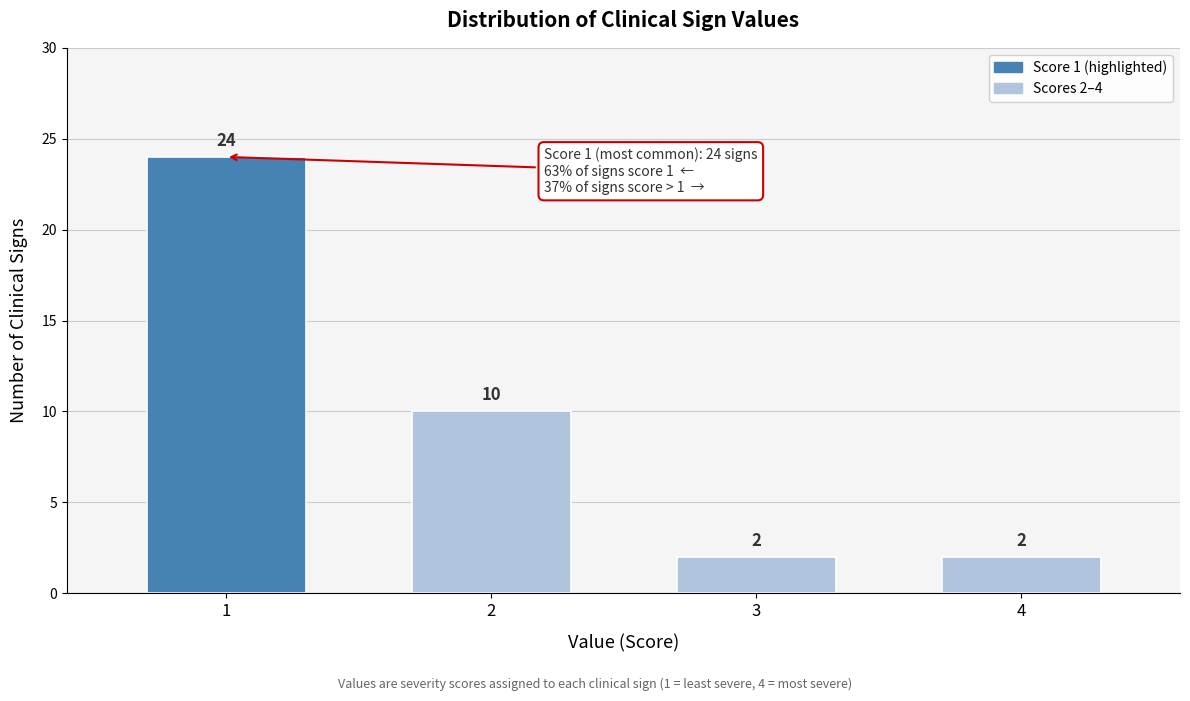

Which range on the x-axis has the tallest bar?

0.5 to 1.5